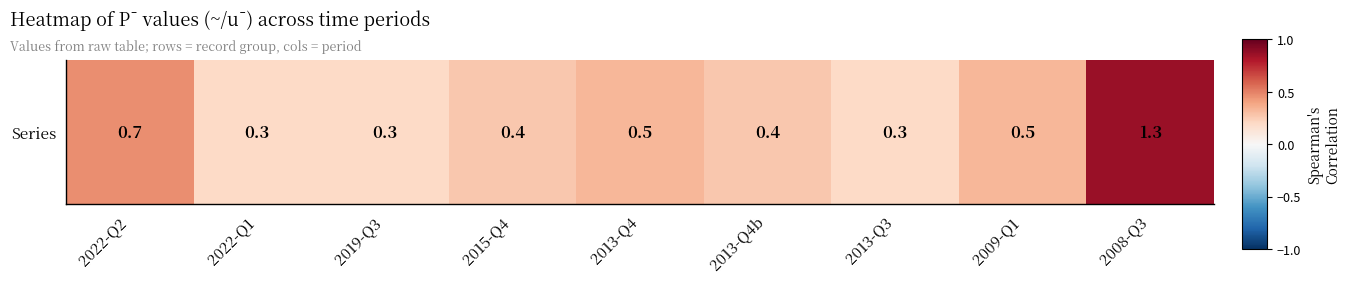

Between 2009-Q1 and 2022-Q1, which is larger?

2009-Q1